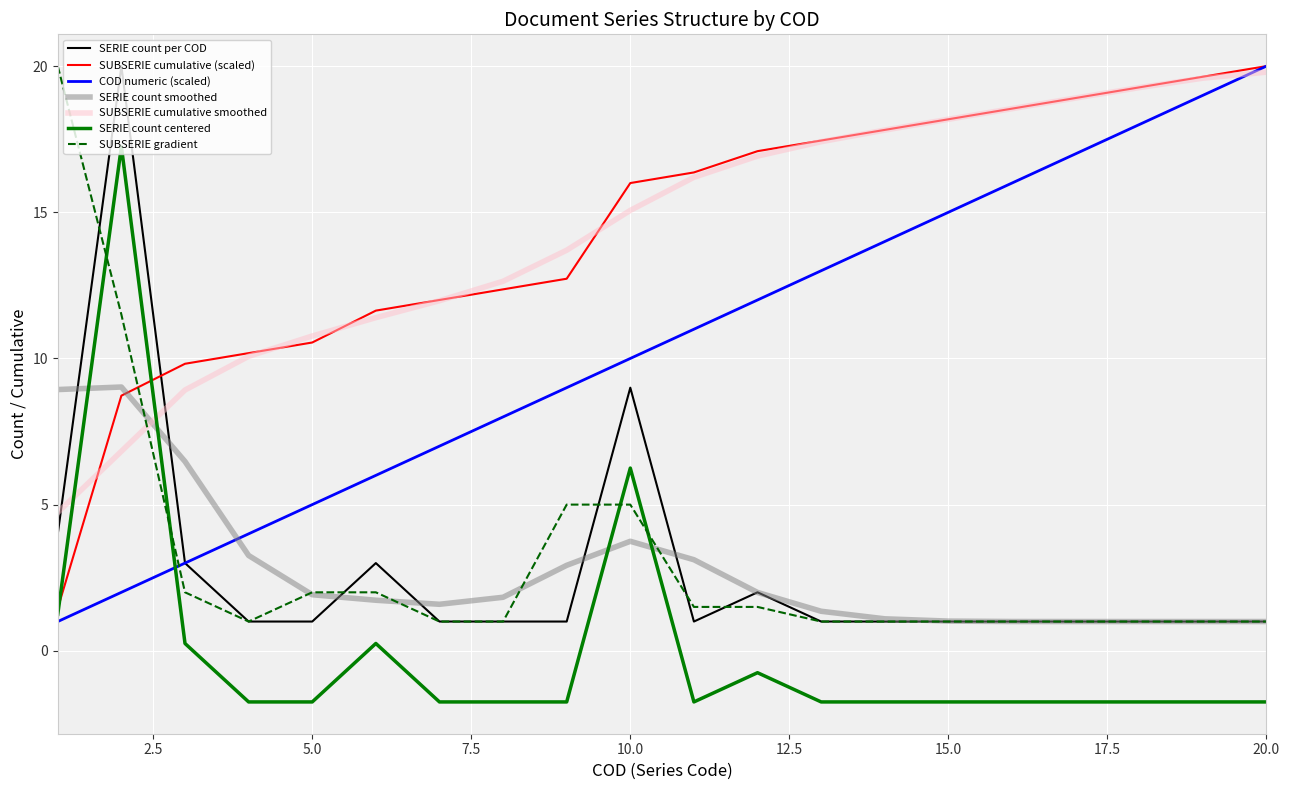

True or false: SERIE count smoothed and SERIE count centered intersect in this chart.

True